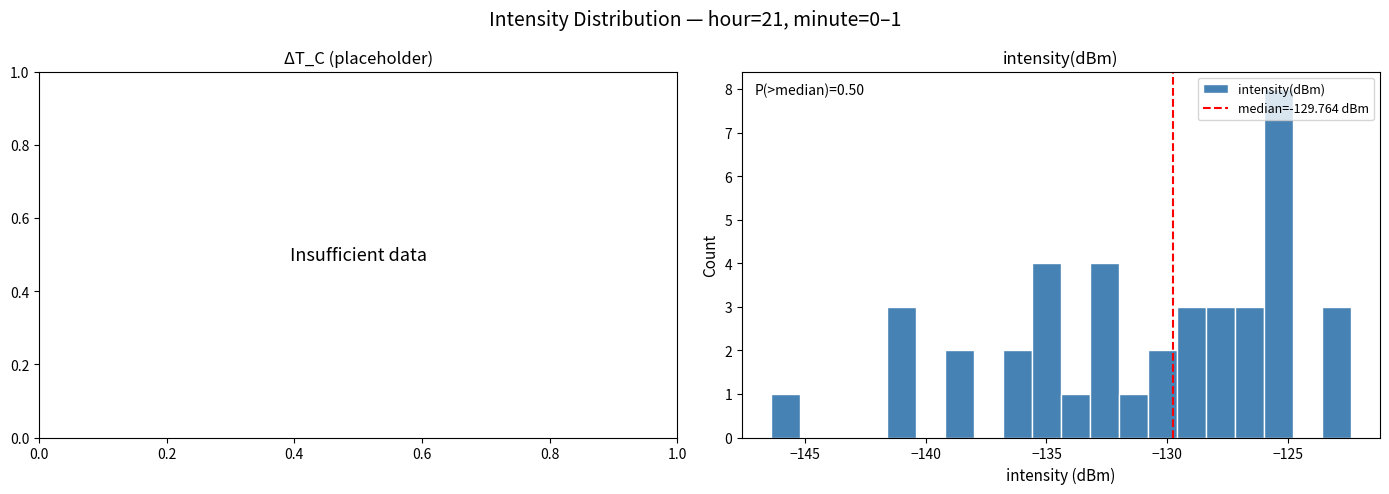

Read against the x-axis, roughly where is the centre of the tallest bar?

-125.5